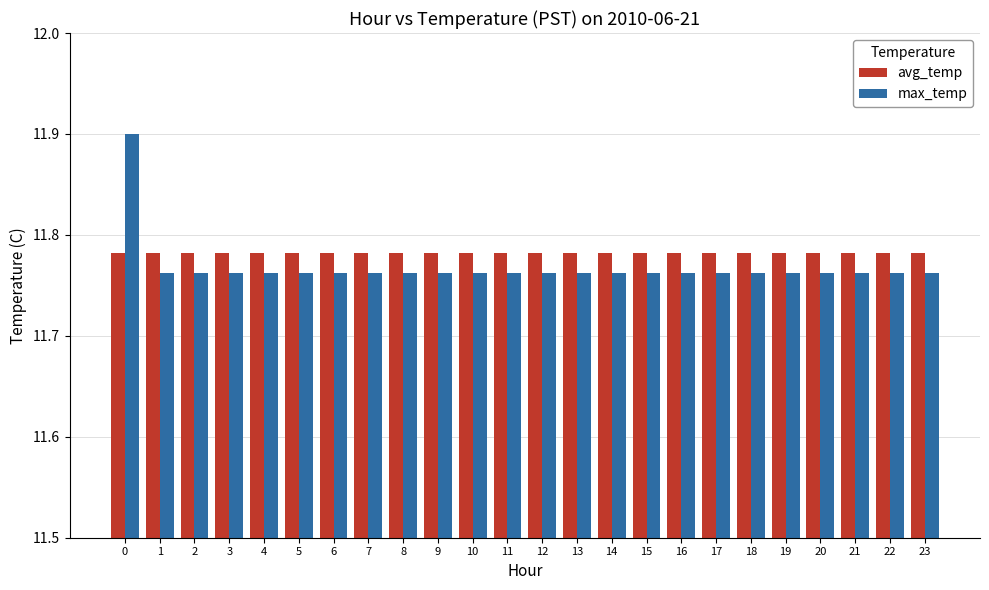

How many data points does each series have?

24